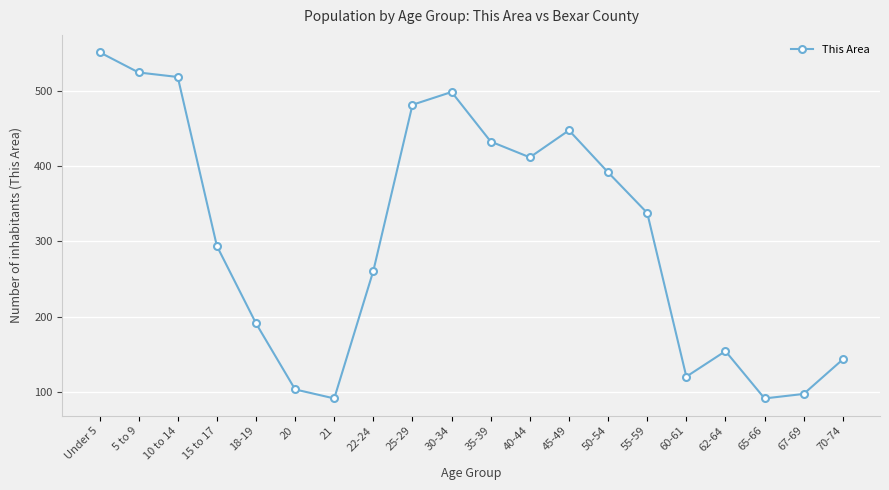

Is it true that the value at 22-24 is 398?

False